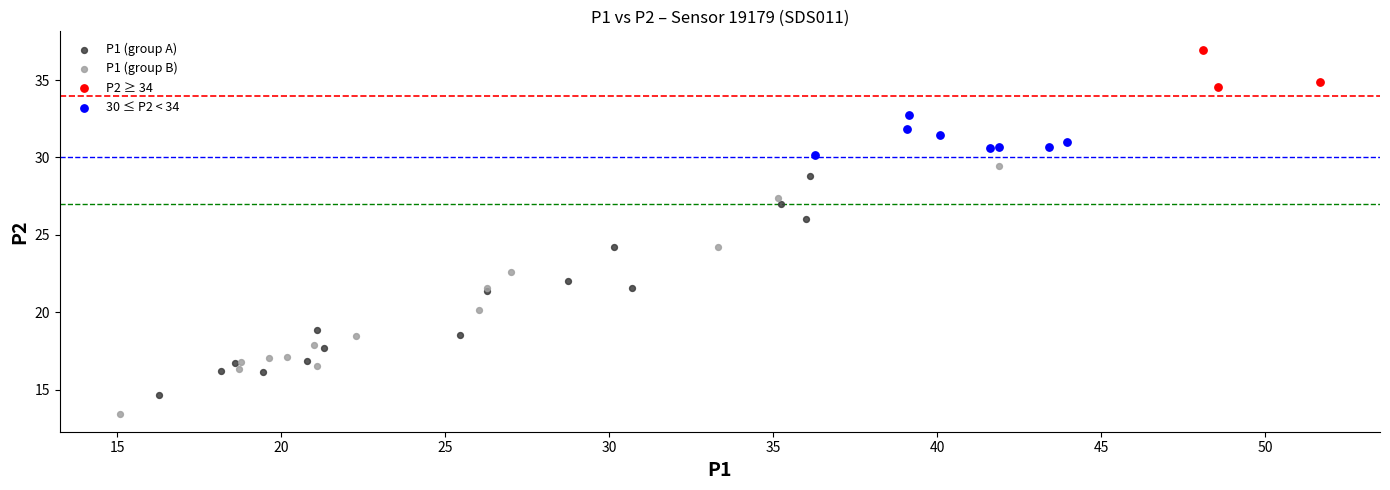

What are all the series names shown in the legend?

P1 (group A), P1 (group B), P2 ≥ 34, 30 ≤ P2 < 34